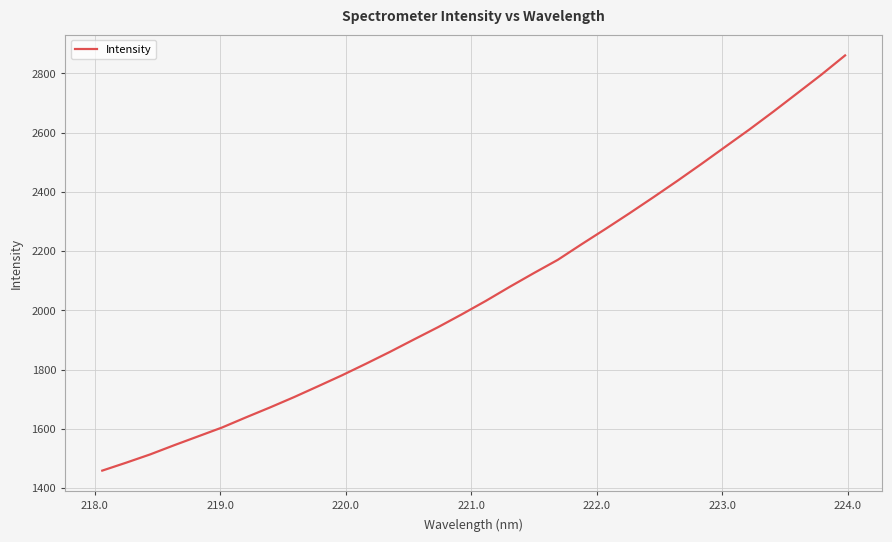

What is the greatest value displayed?

2861.0